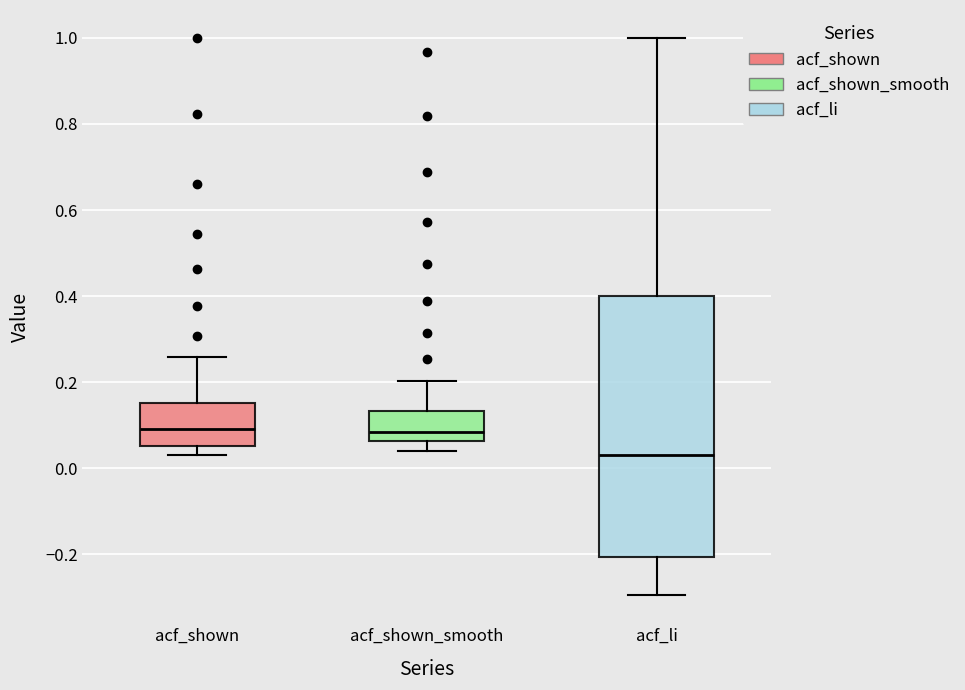

Reading left to right, transcribe this box plot: for each box, give where its median line is, the range the box spans, and where its two whiskers end, as read against the y-axis. The values are not printed on the chart, so give them approximately, as read against the axis.

acf_shown: median 0.10, box 0.06 to 0.16, whiskers 0.04 to 0.26
acf_shown_smooth: median 0.08, box 0.06 to 0.14, whiskers 0.04 to 0.20
acf_li: median 0.04, box -0.20 to 0.40, whiskers -0.30 to 1.00